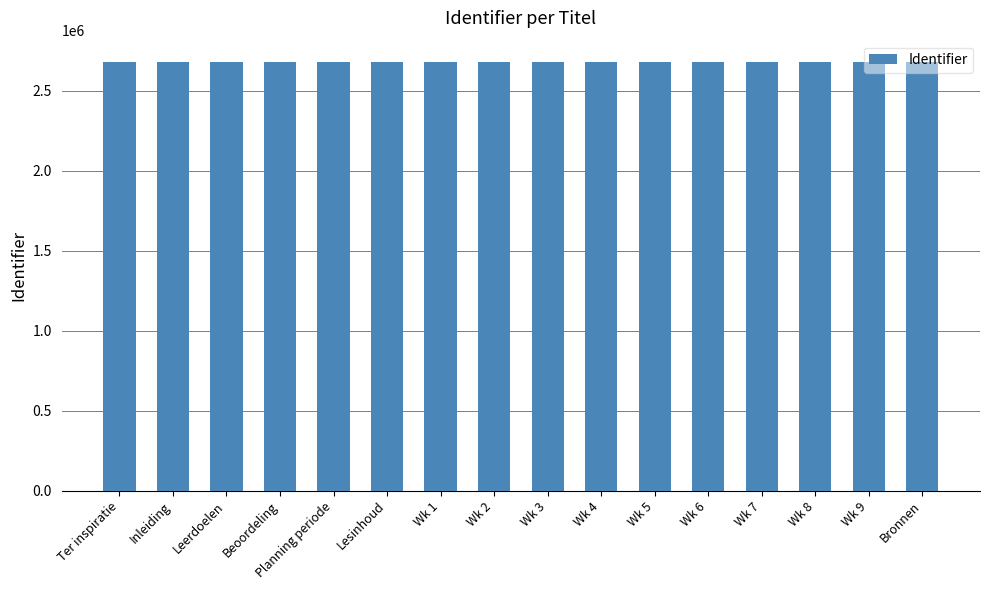

What is the sum of all values?

42891339